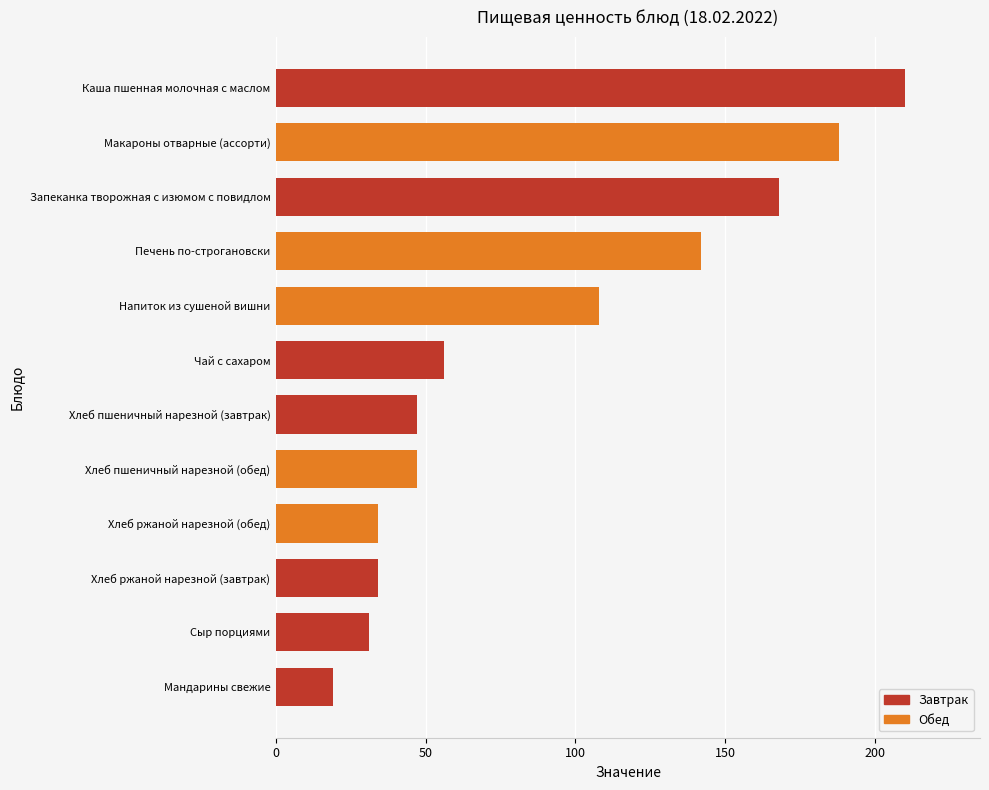

Are the bars horizontal?

Yes